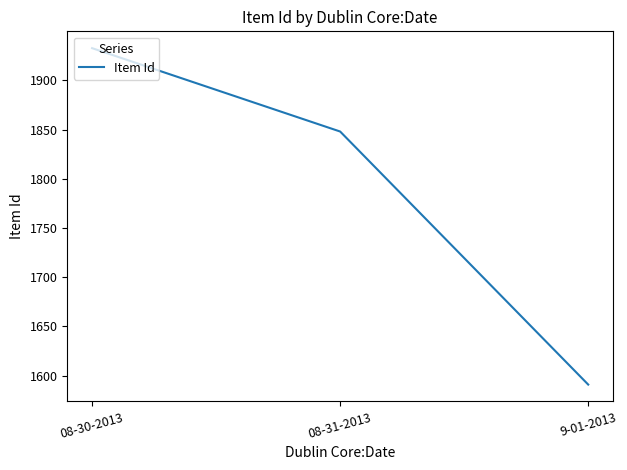

What is the difference between the maximum and minimum values?

341.7